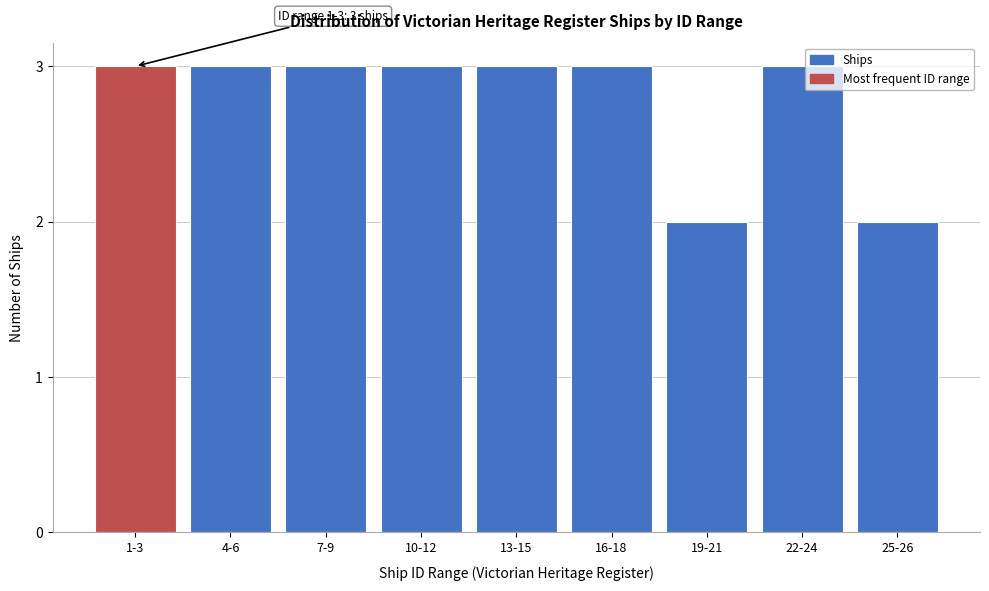

Reading left to right, list all the values displayed in this chart.

1-3=3	4-6=3	7-9=3	10-12=3	13-15=3	16-18=3	19-21=2	22-24=3	25-26=2